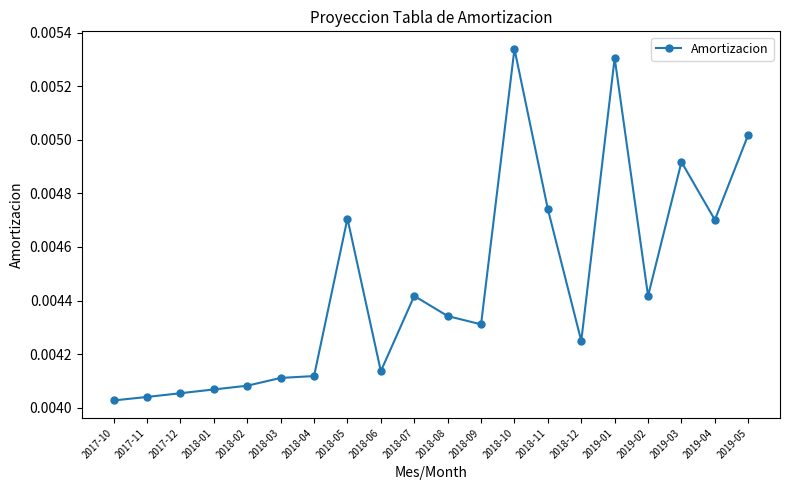

Which has a higher value, 2018-01 or 2019-03?

2019-03